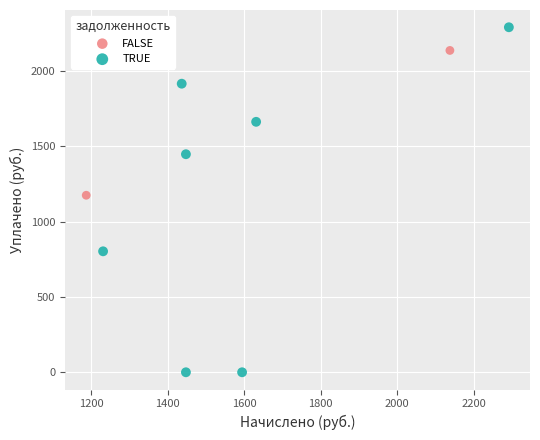

What are all the series names shown in the legend?

FALSE, TRUE